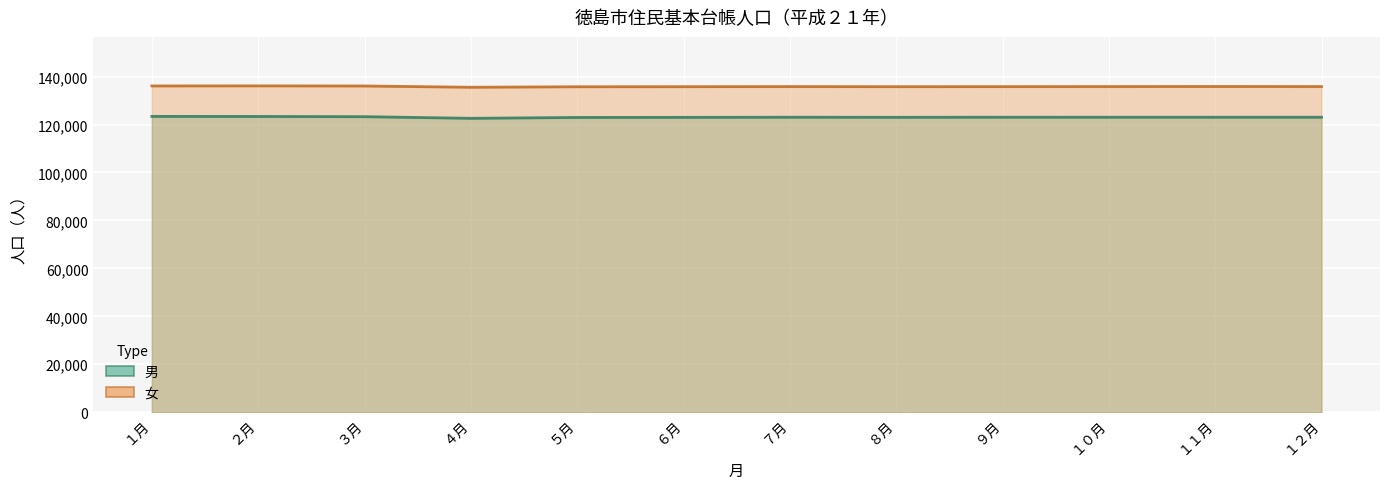

Which category has the lowest value across all series?

４月